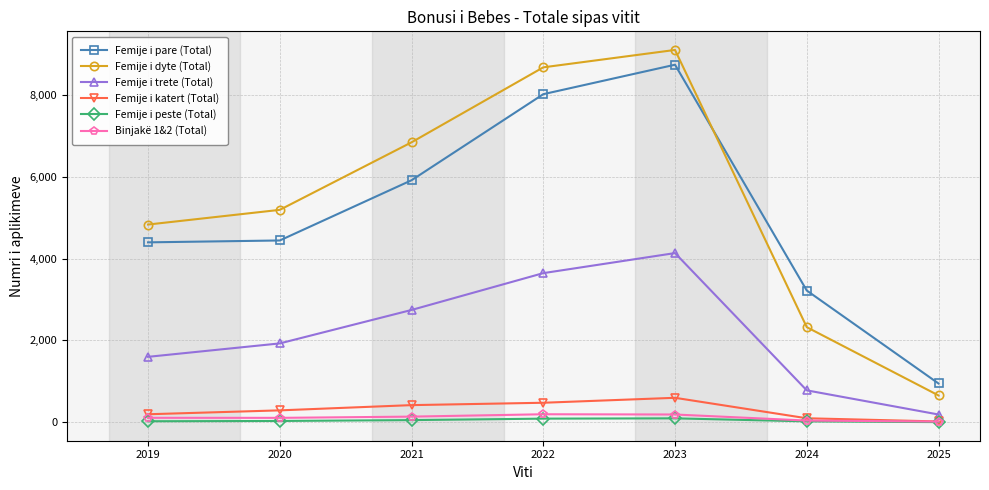

Which label corresponds to the largest value in the chart?

2023